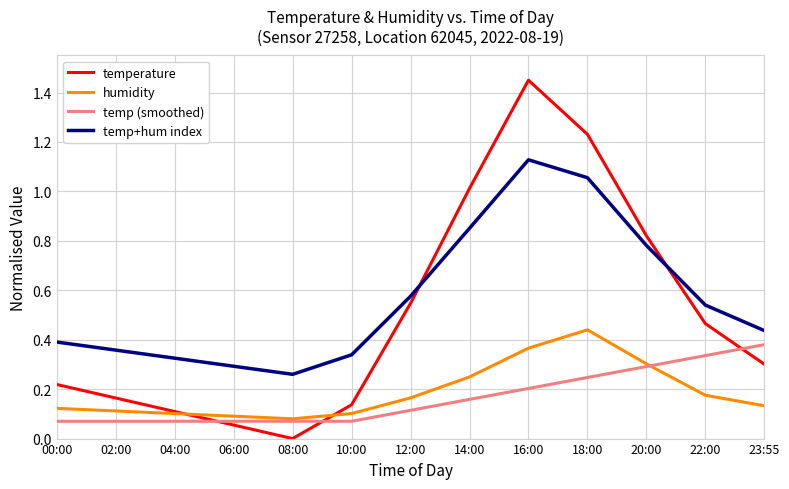

Is the value of temperature at 06:00 greater than the value of temp+hum index at 00:00?

No